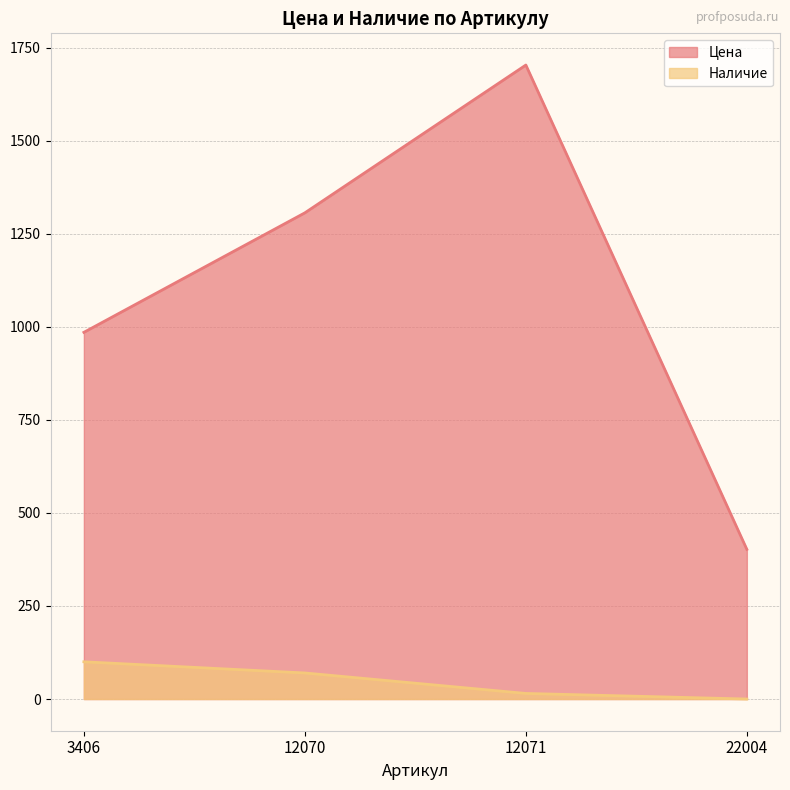

Reading right to left, what are all the values shown in this chart?

Цена: 22004=402	12071=1703	12070=1306	3406=985
Наличие: 22004=0	12071=15	12070=70	3406=100